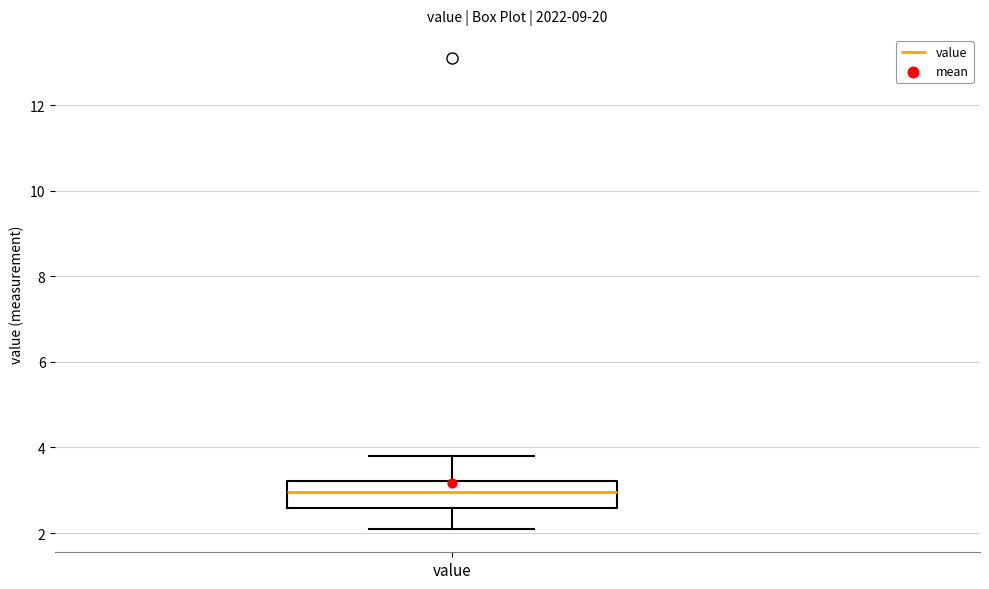

Transcribe this box plot: give where the median line is, the range the box spans, and where the two whiskers end, as read against the y-axis. The values are not printed on the chart, so give them approximately, as read against the axis.

median 3.0, box 2.6 to 3.2, whiskers 2.0 to 3.8